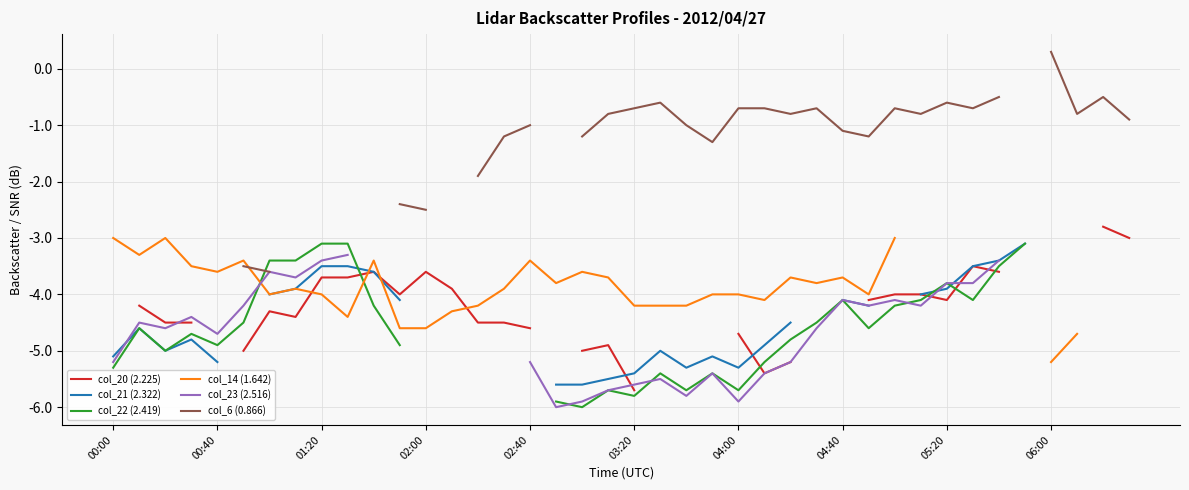

Is the value of col_20 (2.225) at 34 greater than the value of col_23 (2.516) at 35?

No